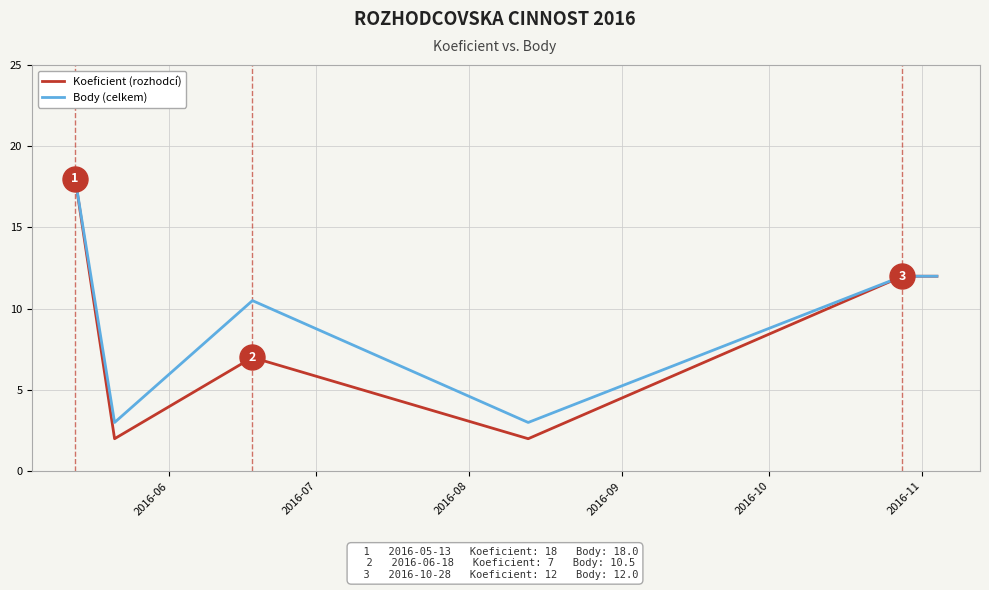

What is the minimum value shown in the chart?

2.0